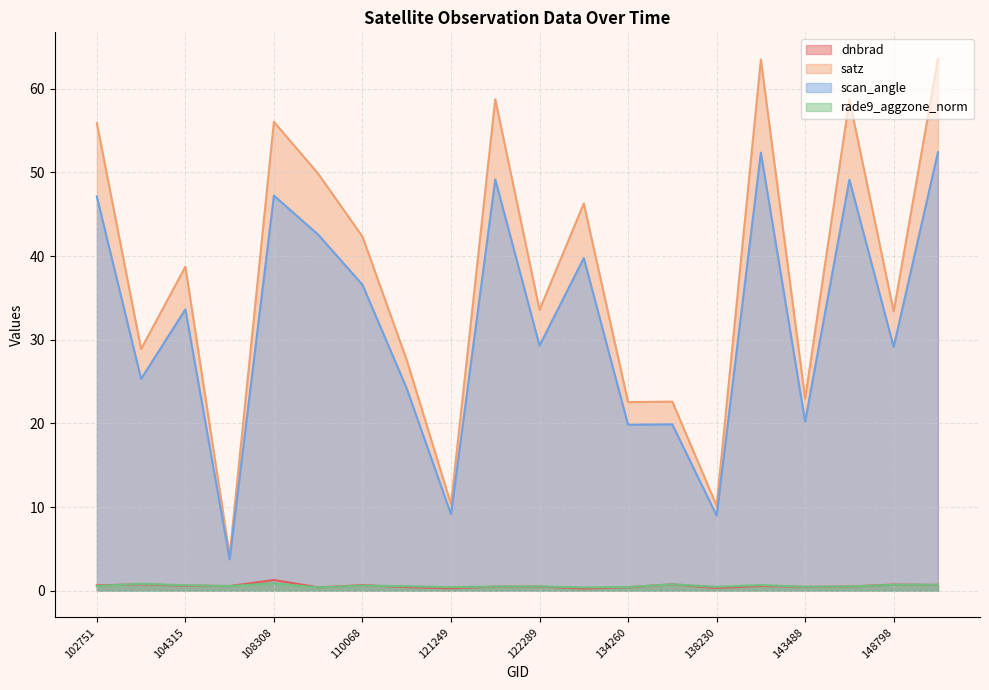

How many data points in satz are above 38?

10